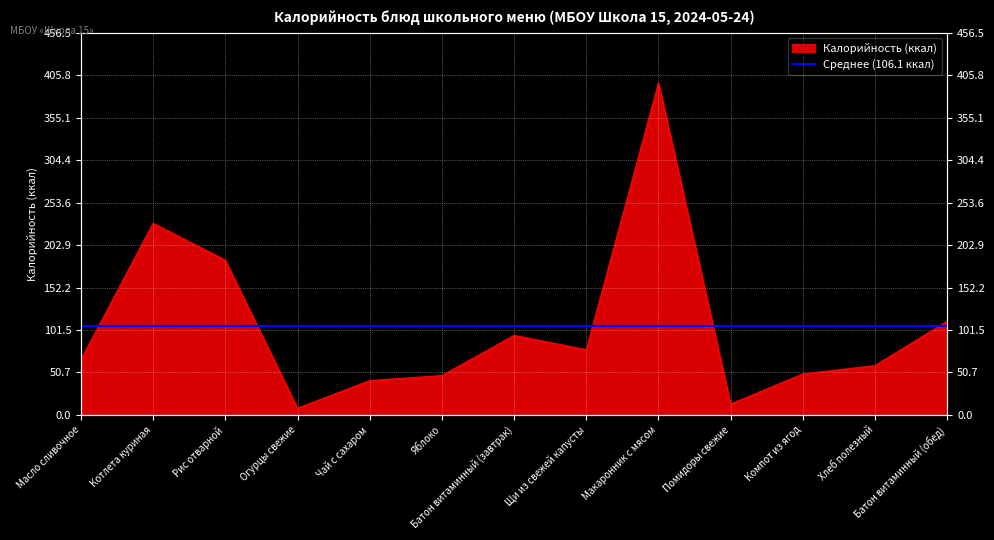

Which has a higher value, Щи из свежей капусты or Батон витаминный (обед)?

Батон витаминный (обед)